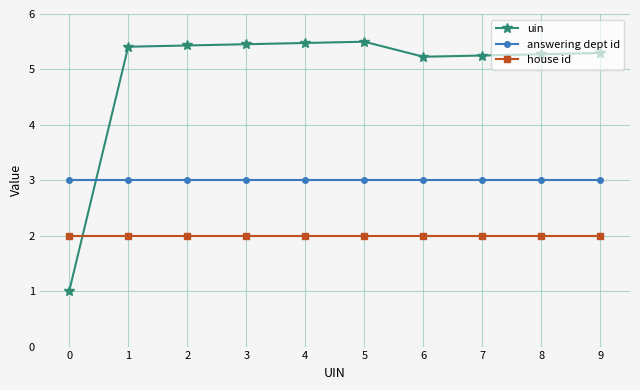

Does the chart have visible grid lines?

Yes